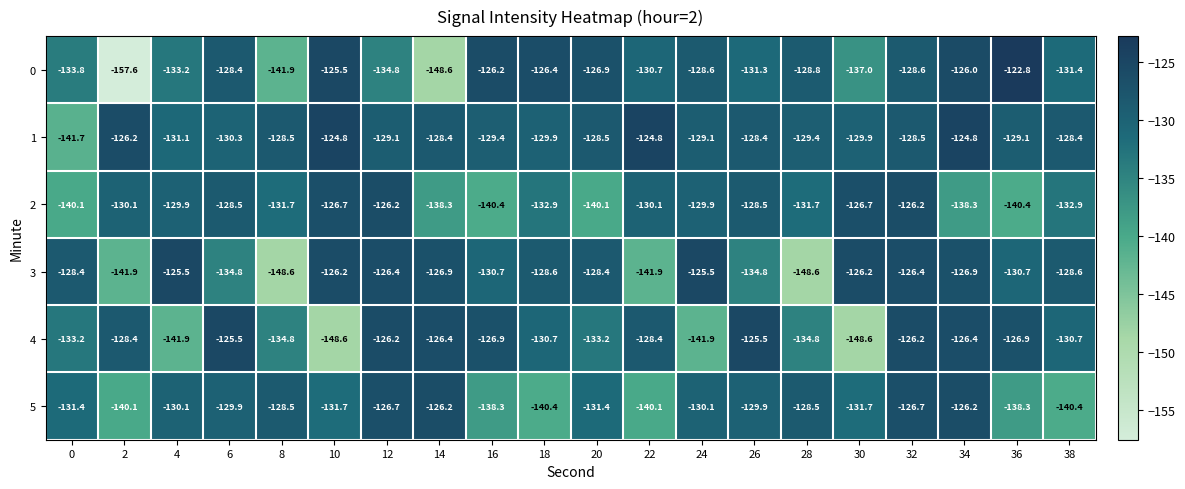

At which label does 2 first exceed -130?

4